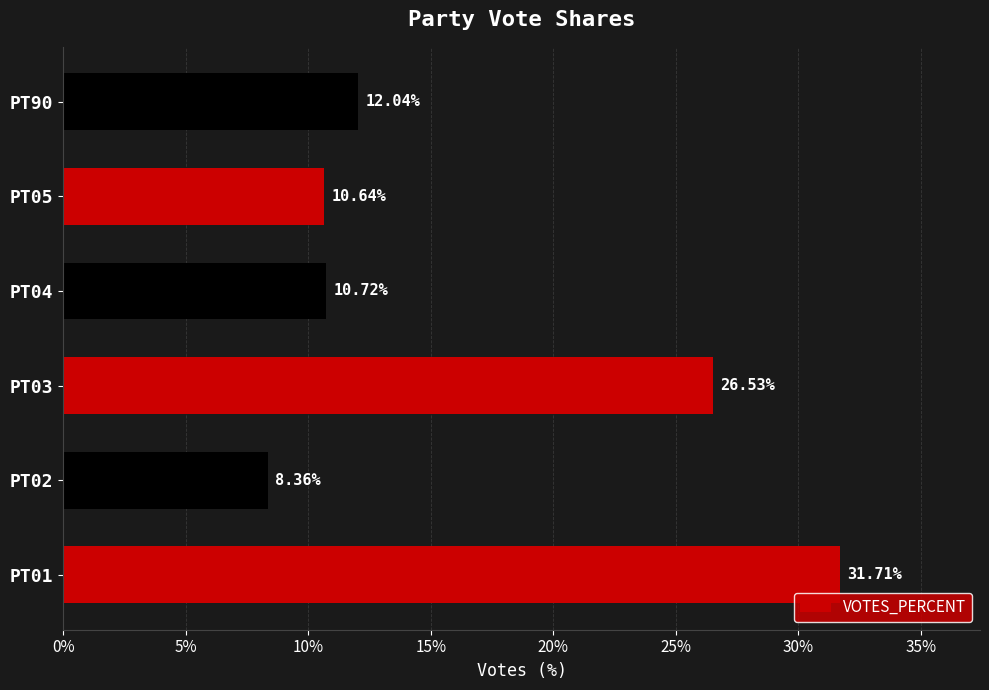

Are the bars horizontal?

Yes